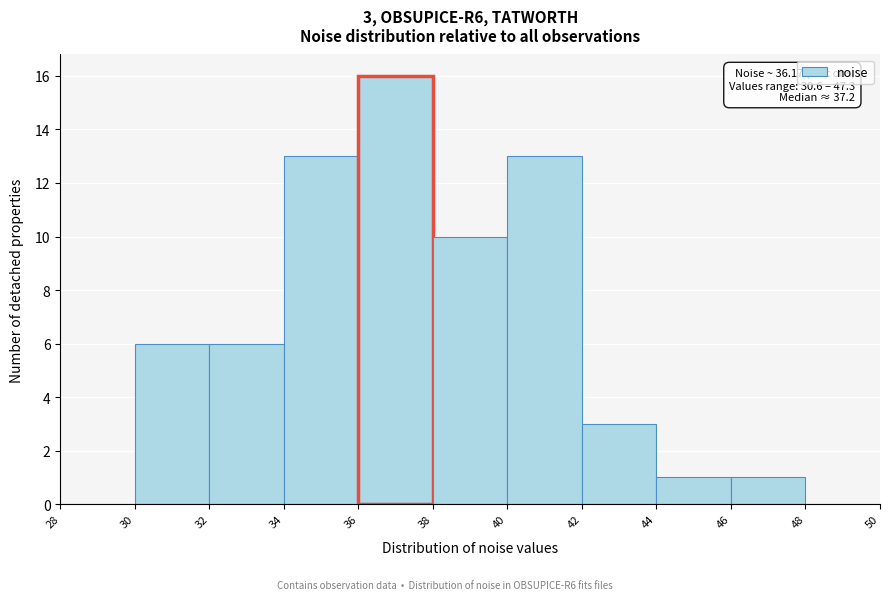

Which range on the x-axis has the tallest bar?

36 to 38